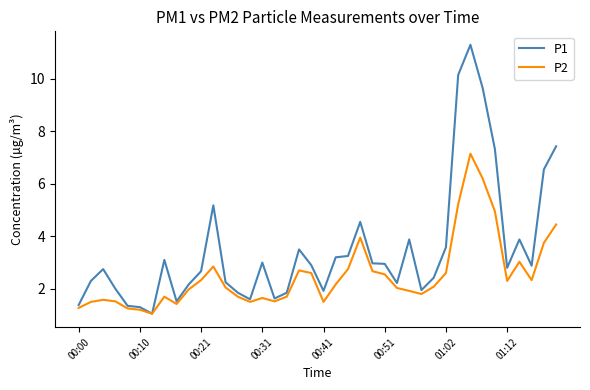

List the series in order of their peak value, highest first.

P1, P2